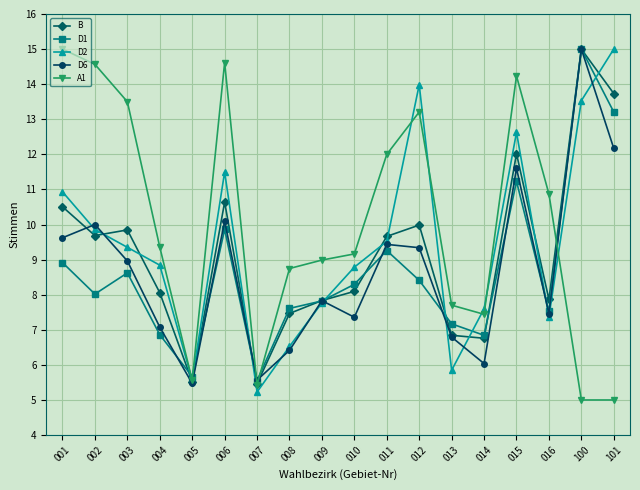

At how many categories does at least one series exceed 13?

8